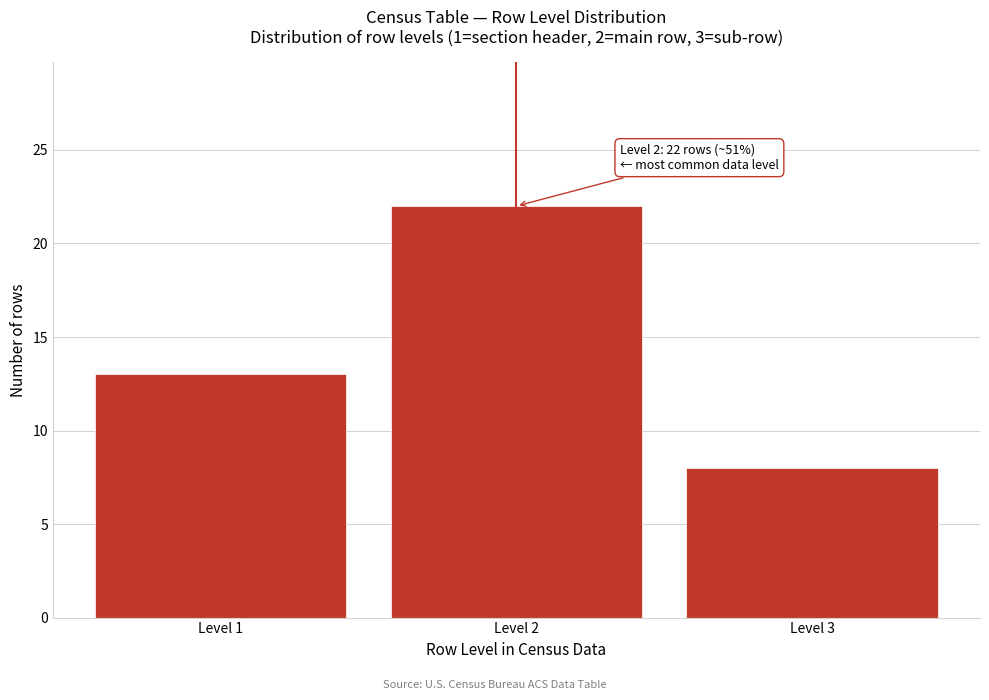

Reading right to left, transcribe all the data shown in this chart.

Level 3=8	Level 2=22	Level 1=13